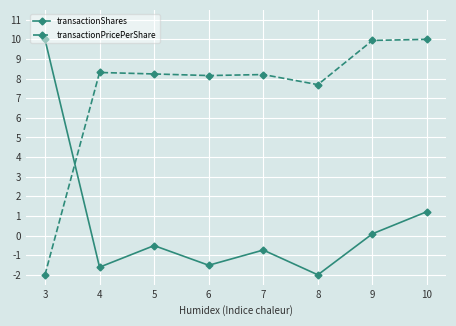

At which label does transactionPricePerShare first exceed 8?

4